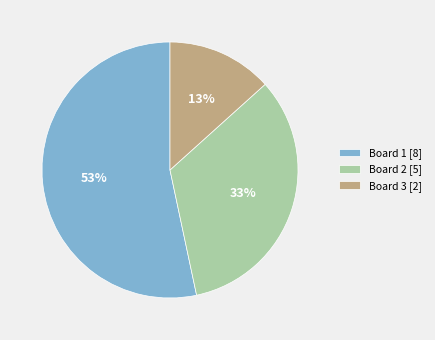

Which slice represents more than half of the pie?

Board 1 [8]